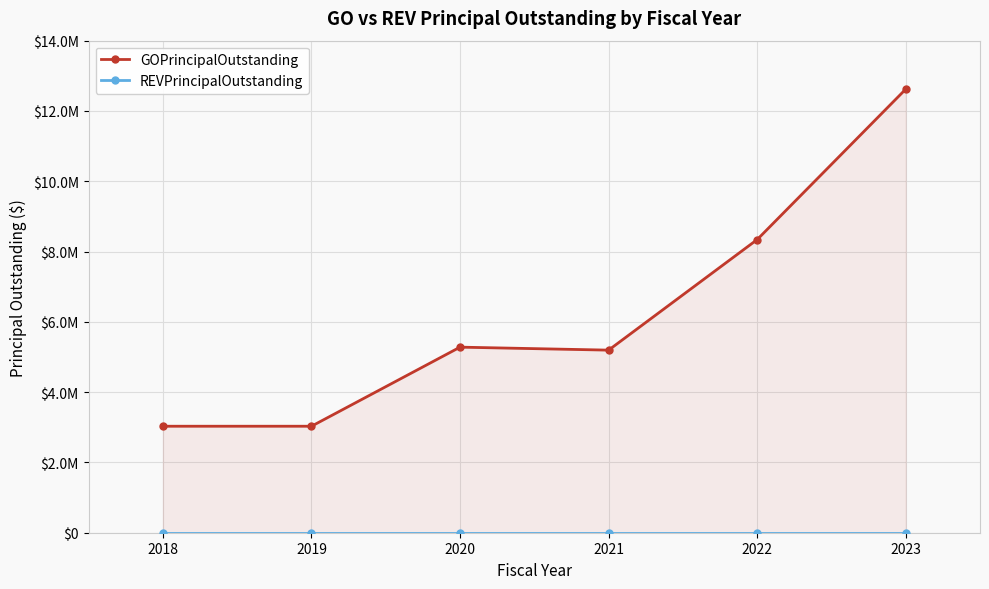

At how many categories does at least one series exceed 8515360?

1